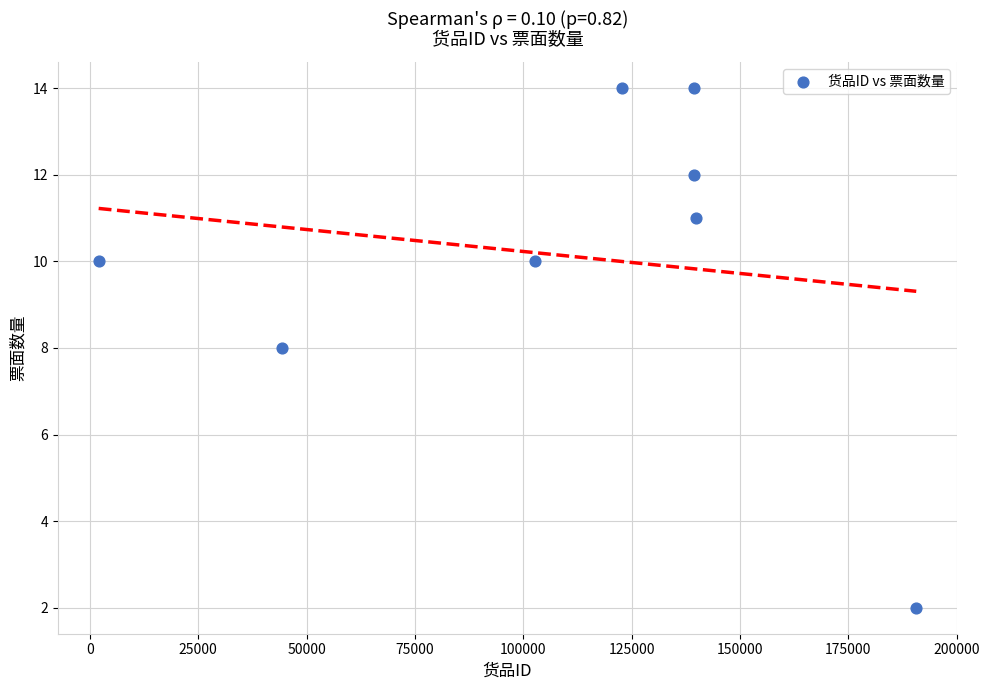

What is the range of X values (max minus min)?

188640